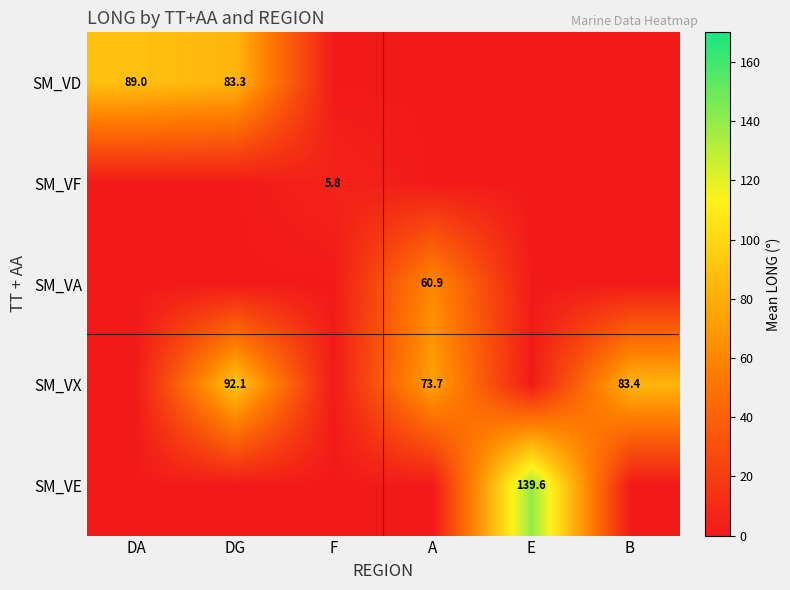

True or false: SM_VX has a value of 83.4 at B.

True